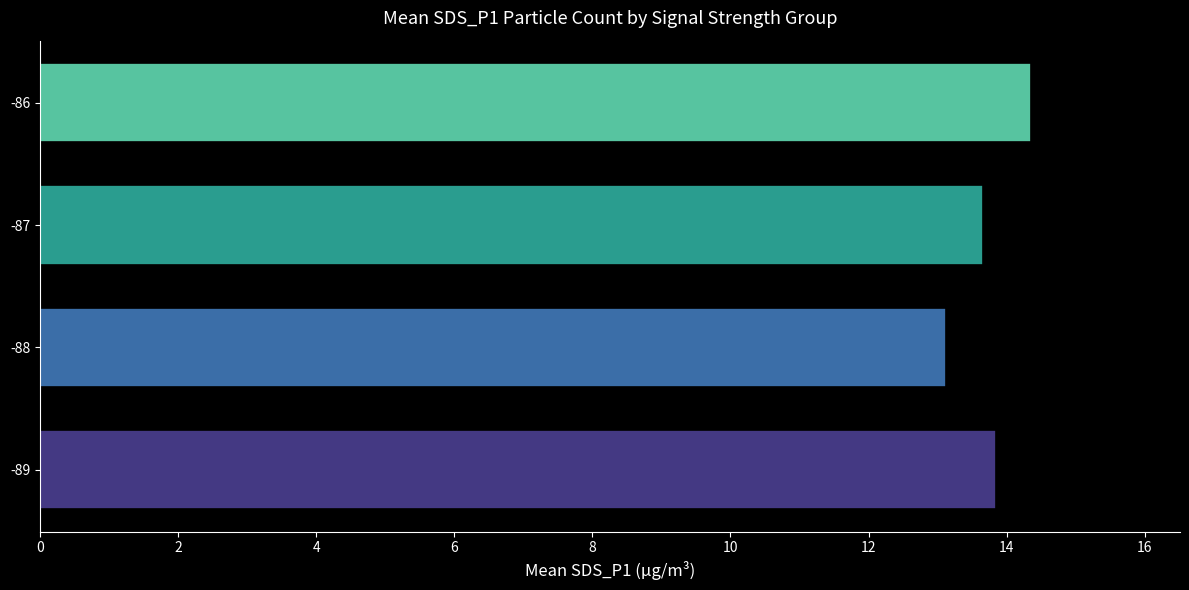

Which label corresponds to the largest value in the chart?

-86